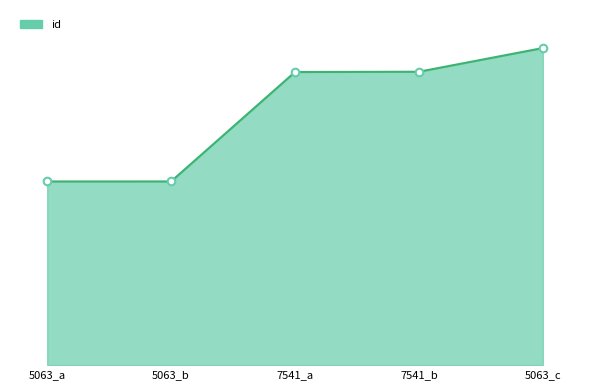

Between 5063_a and 5063_b, which is larger?

5063_b